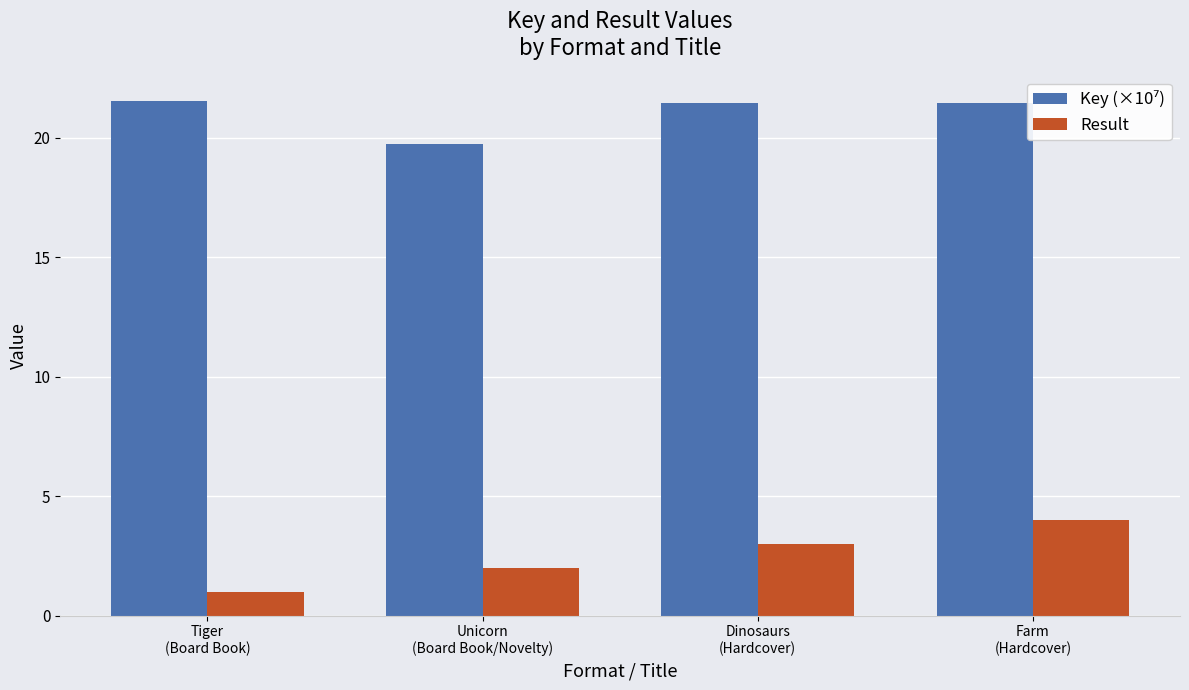

At how many categories does at least one series exceed 7?

4